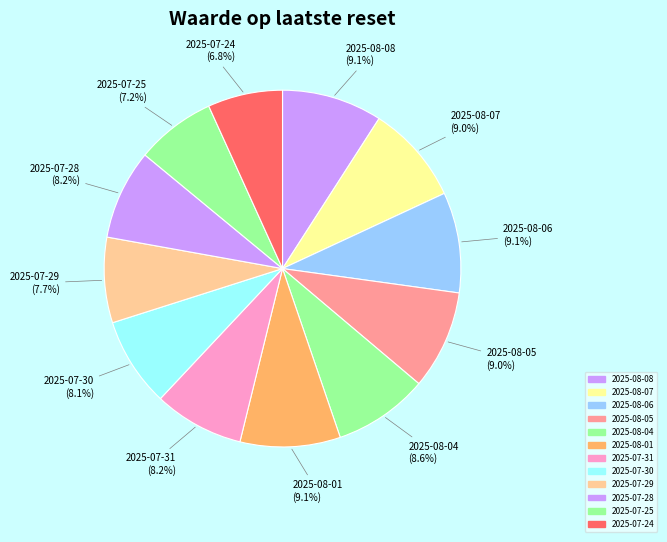

How many segments does this pie chart have?

12